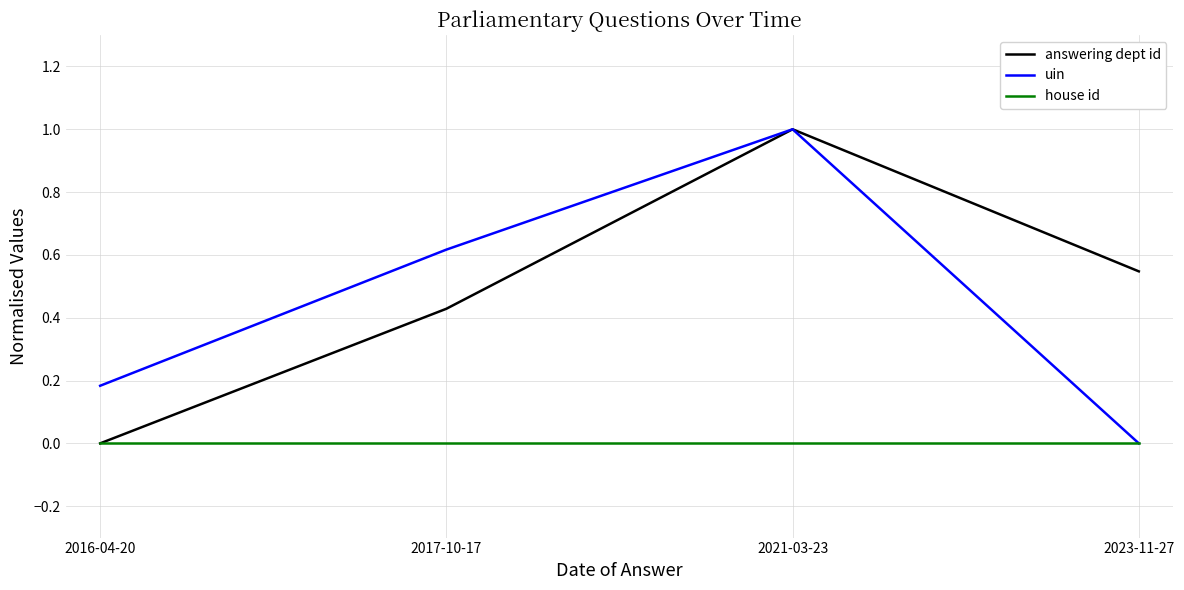

What is the highest value of the uin series?

1.0